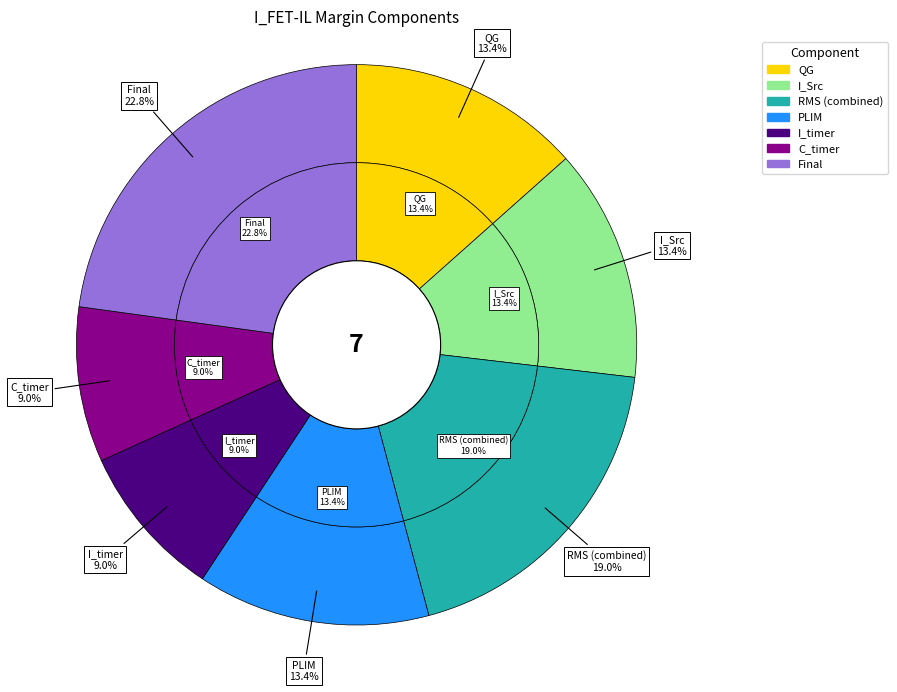

Which slice is the largest?

Final